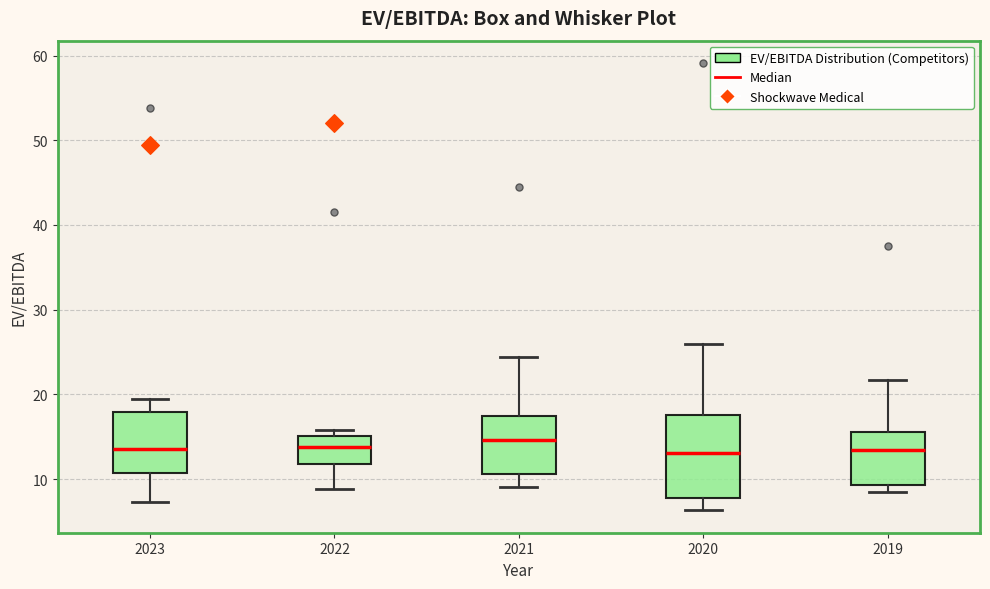

Where does the median line of the box at x = 2023 sit on the y-axis? The values are not printed on the chart, so give them approximately, as read against the axis.

14